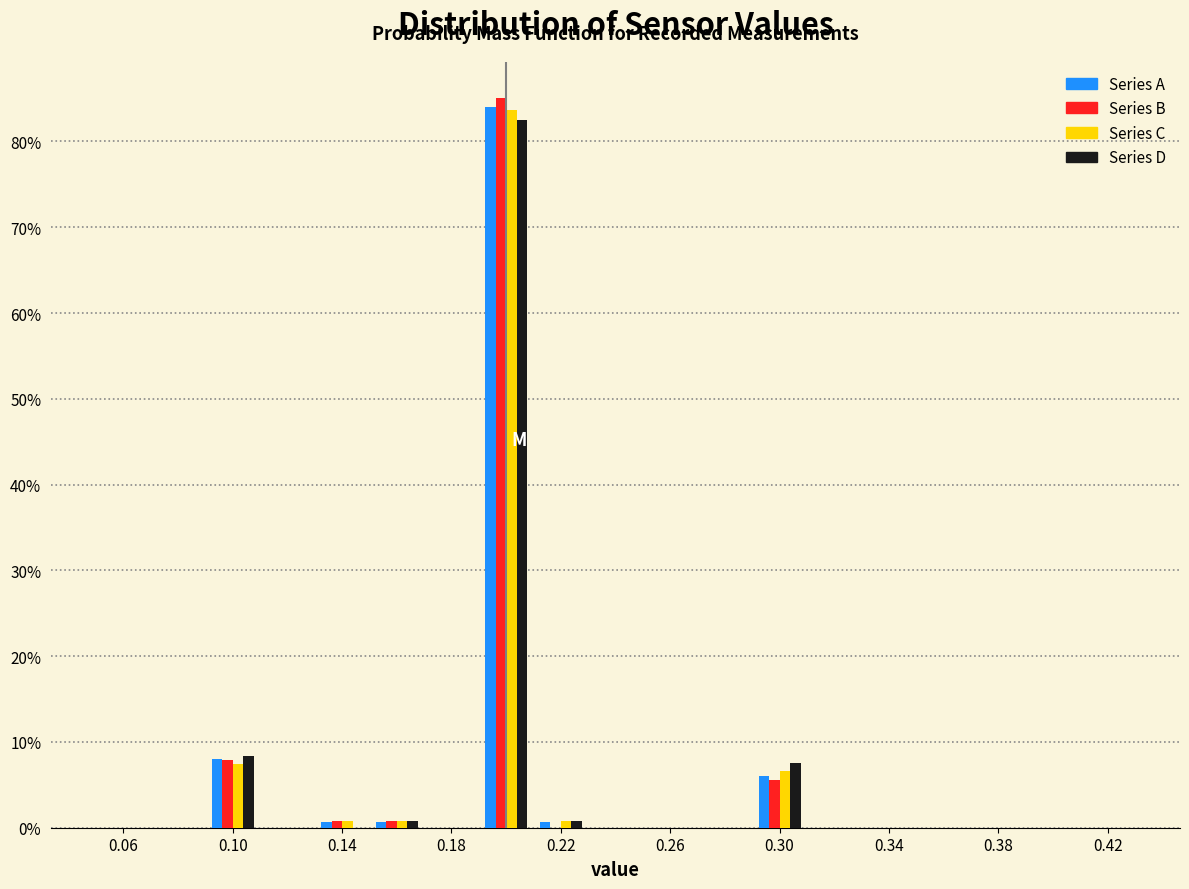

Reading left to right, list every range on the x-axis with the height of the bar of each series over it. The values are not printed on the chart, so give them approximately, as read against the axis.

0.05 to 0.07: Series A=0	Series B=0	Series C=0	Series D=0
0.07 to 0.09: Series A=0	Series B=0	Series C=0	Series D=0
0.09 to 0.11: Series A=8	Series B=8	Series C=7	Series D=8
0.11 to 0.13: Series A=0	Series B=0	Series C=0	Series D=0
0.13 to 0.15: Series A=under 1	Series B=under 1	Series C=under 1	Series D=0
0.15 to 0.17: Series A=under 1	Series B=under 1	Series C=under 1	Series D=under 1
0.17 to 0.19: Series A=0	Series B=0	Series C=0	Series D=0
0.19 to 0.21: Series A=84	Series B=85	Series C=84	Series D=83
0.21 to 0.23: Series A=under 1	Series B=0	Series C=under 1	Series D=under 1
0.23 to 0.25: Series A=0	Series B=0	Series C=0	Series D=0
0.25 to 0.27: Series A=0	Series B=0	Series C=0	Series D=0
0.27 to 0.29: Series A=0	Series B=0	Series C=0	Series D=0
0.29 to 0.31: Series A=6	Series B=6	Series C=7	Series D=8
0.31 to 0.33: Series A=0	Series B=0	Series C=0	Series D=0
0.33 to 0.35: Series A=0	Series B=0	Series C=0	Series D=0
0.35 to 0.37: Series A=0	Series B=0	Series C=0	Series D=0
0.37 to 0.39: Series A=0	Series B=0	Series C=0	Series D=0
0.39 to 0.41: Series A=0	Series B=0	Series C=0	Series D=0
0.41 to 0.43: Series A=0	Series B=0	Series C=0	Series D=0